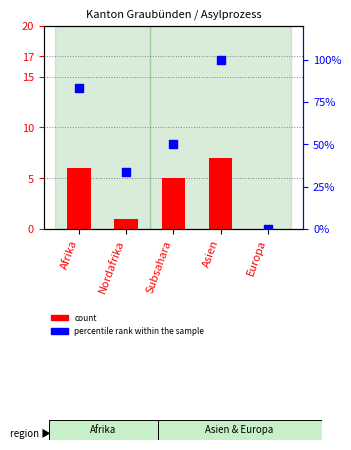

Is the value of count at Asien greater than the value of percentile rank within the sample at Asien?

No